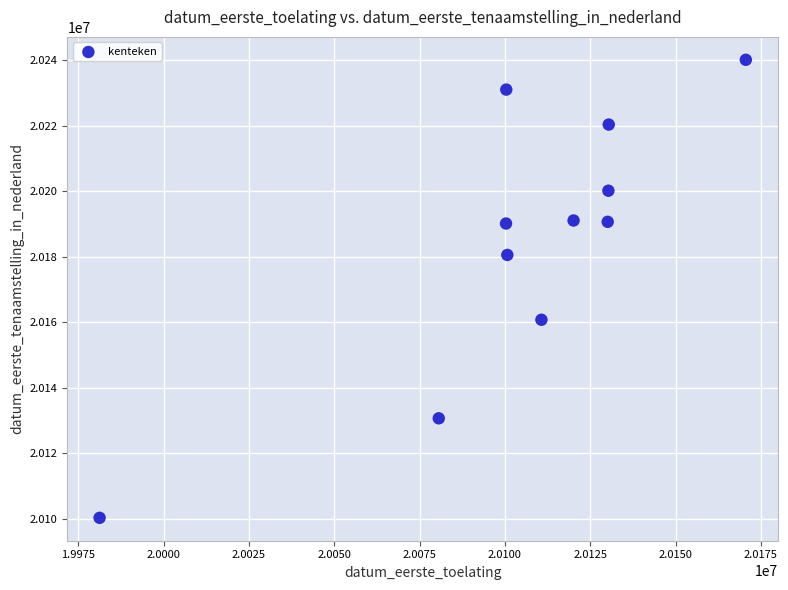

What is the average Y value?

20185033